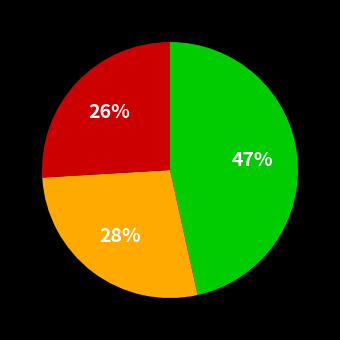

Count the number of slices in the pie.

3